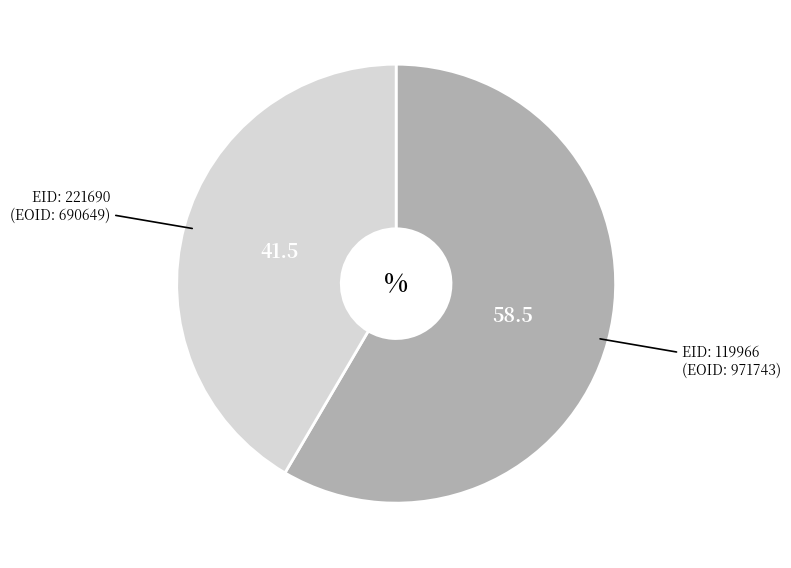

To the nearest percent, what is the difference between the largest and smallest slice percentages?

17%